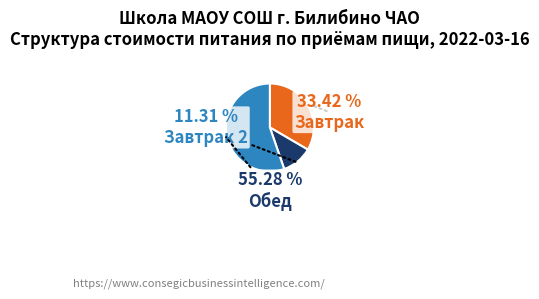

True or false: Обед accounts for 69% of the total.

False